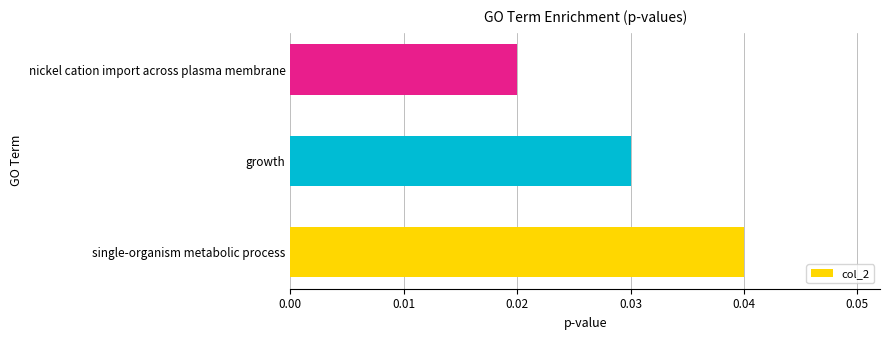

List the labels in order of value, largest first.

single-organism metabolic process, growth, nickel cation import across plasma membrane